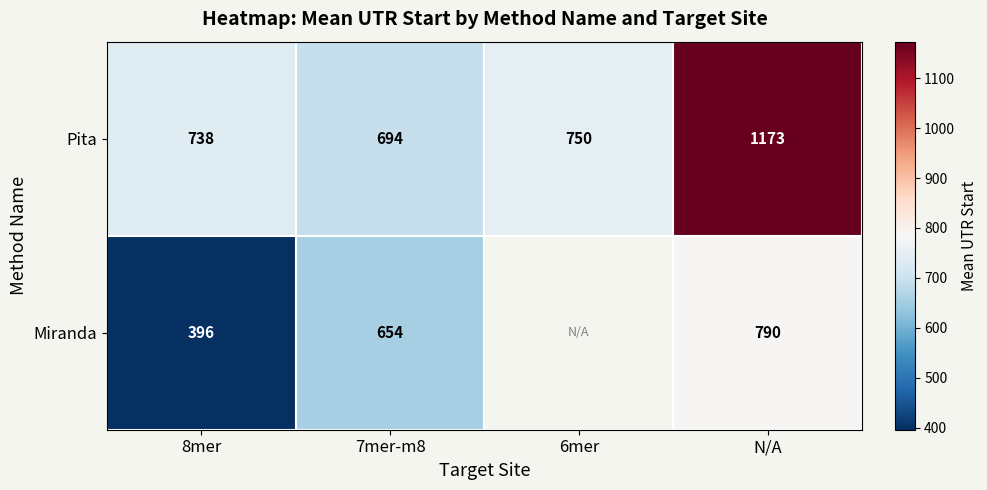

Is the value of Miranda at 7mer-m8 greater than the value of Pita at 8mer?

No